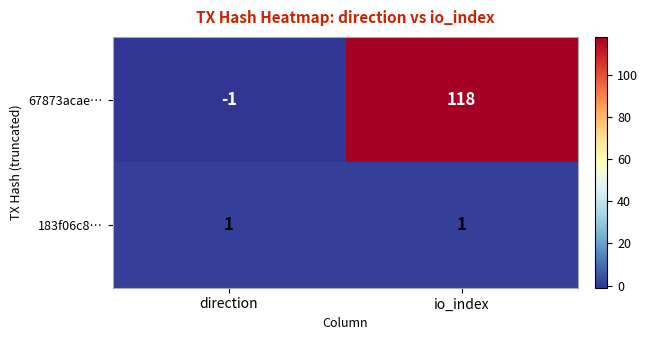

What is the sum of the 67873acae… values at direction and io_index?

117